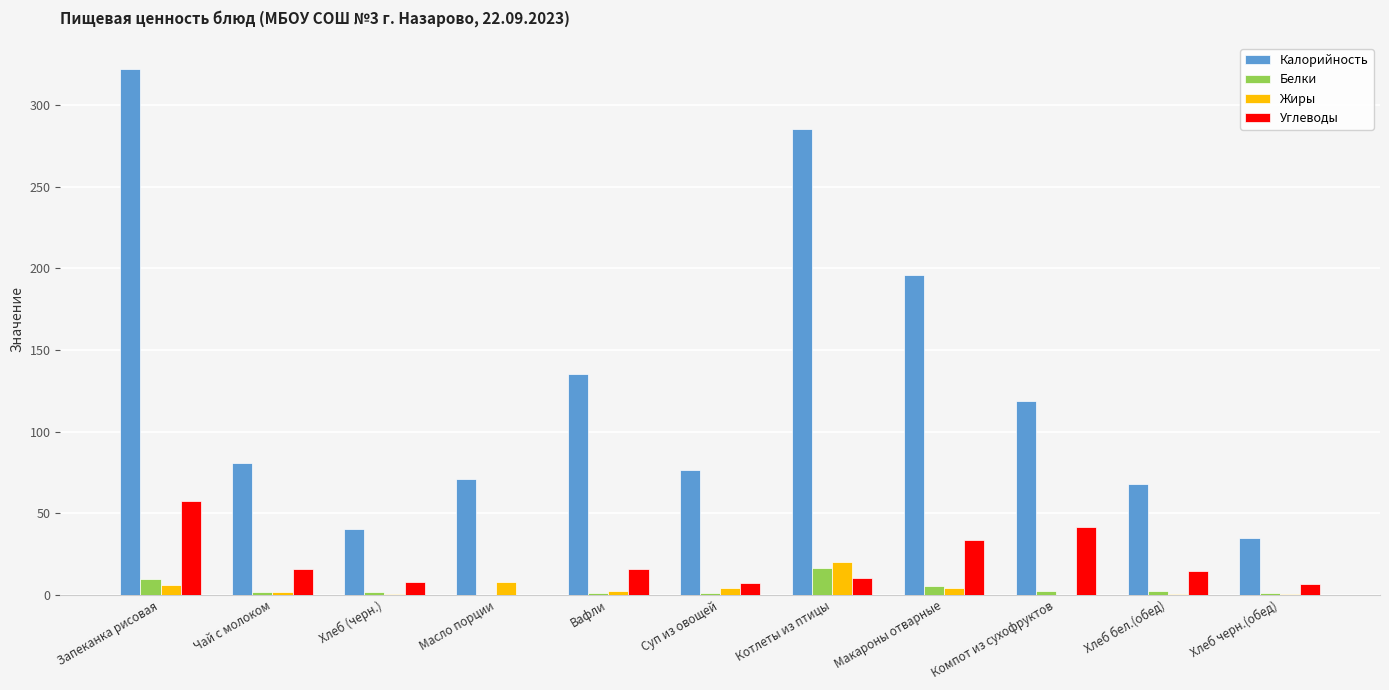

Does the chart contain stacked bars?

No